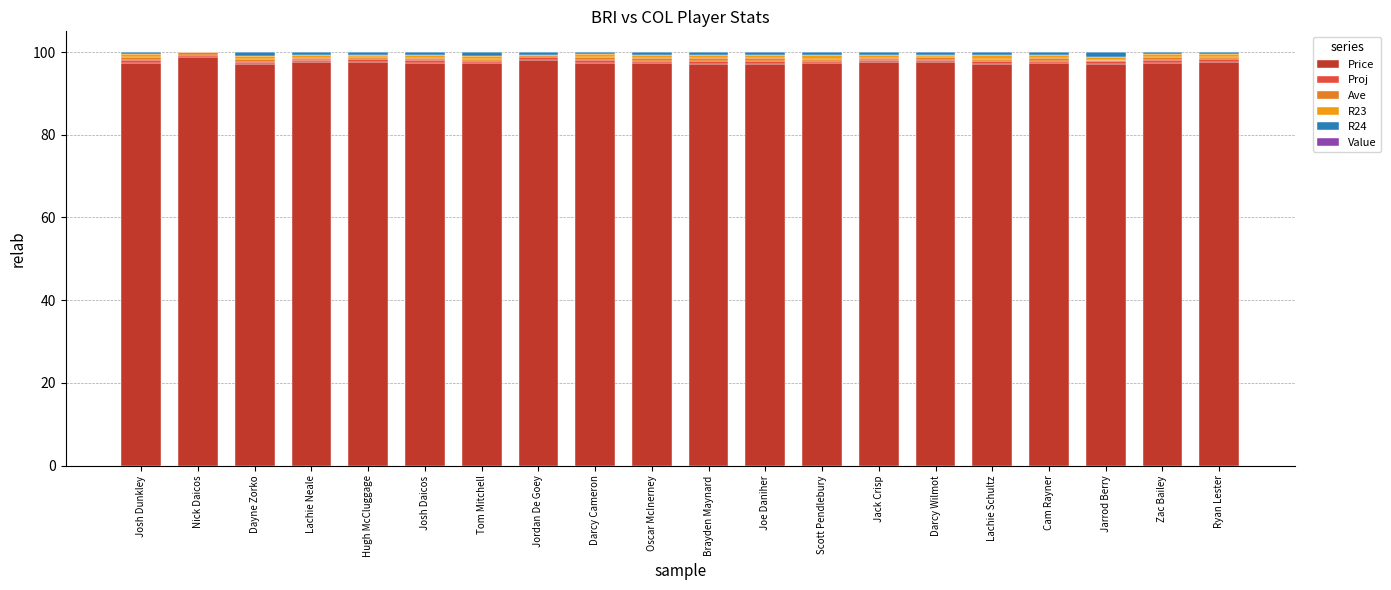

What is the total value across all series at Nick Daicos?

100.0